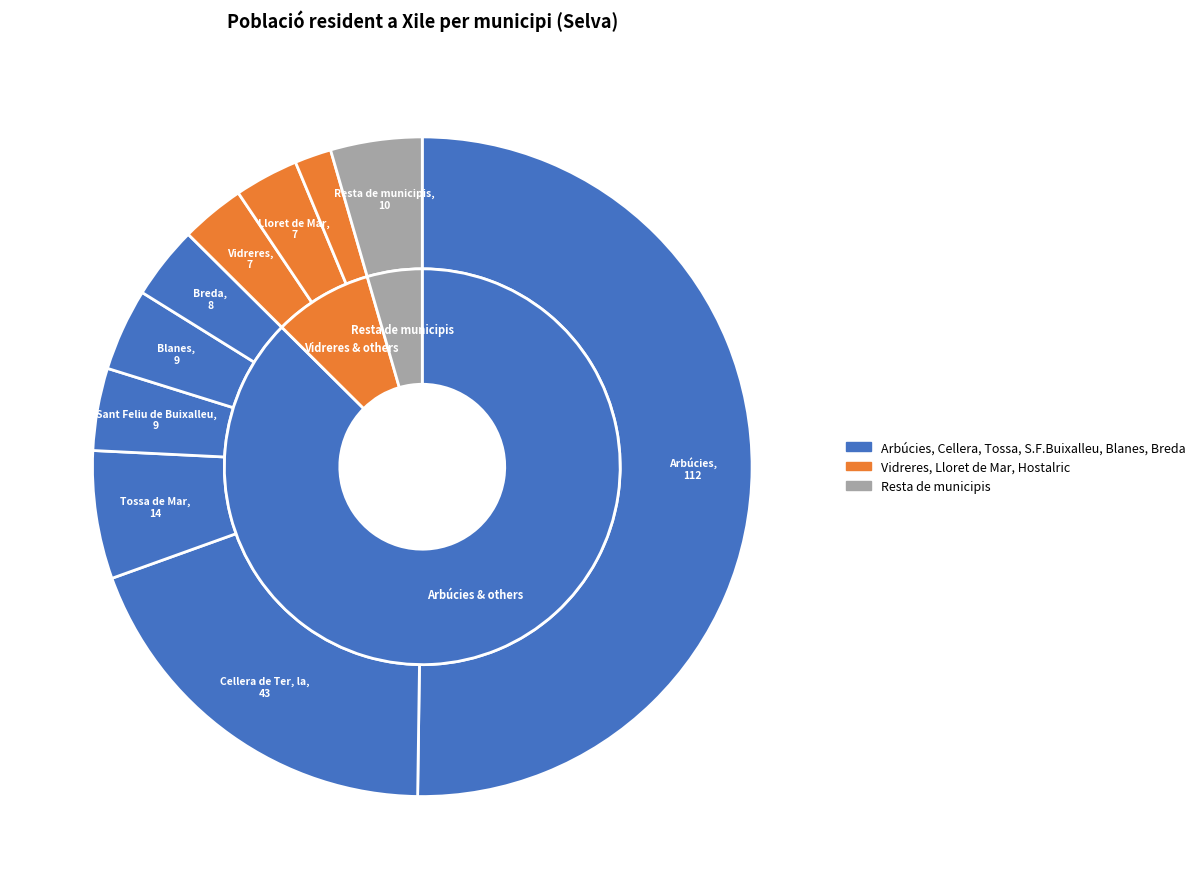

Which category has the smallest portion of the pie?

Hostalric